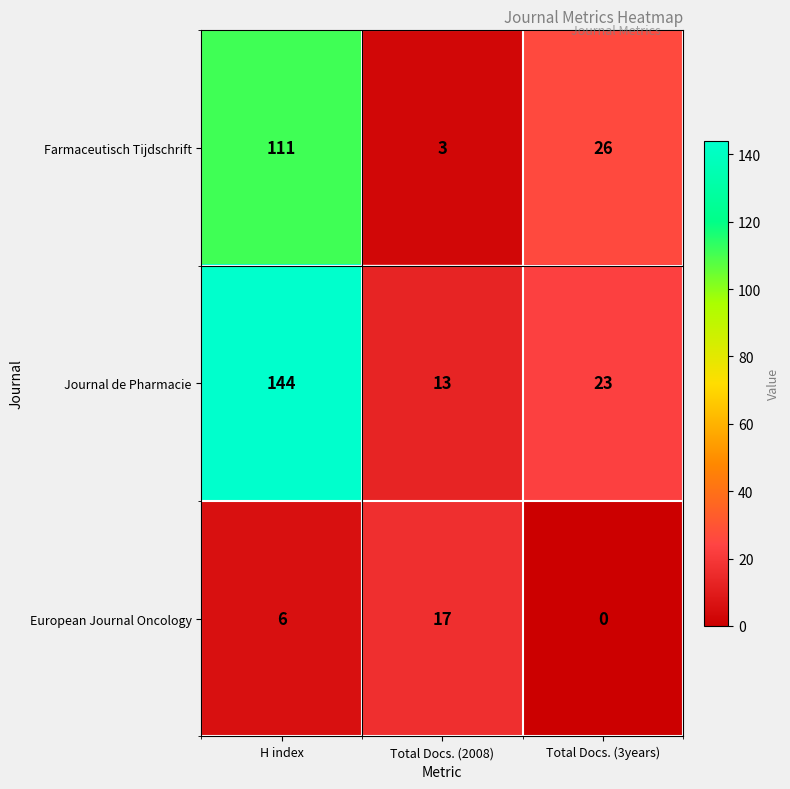

How many series are shown in this chart?

3